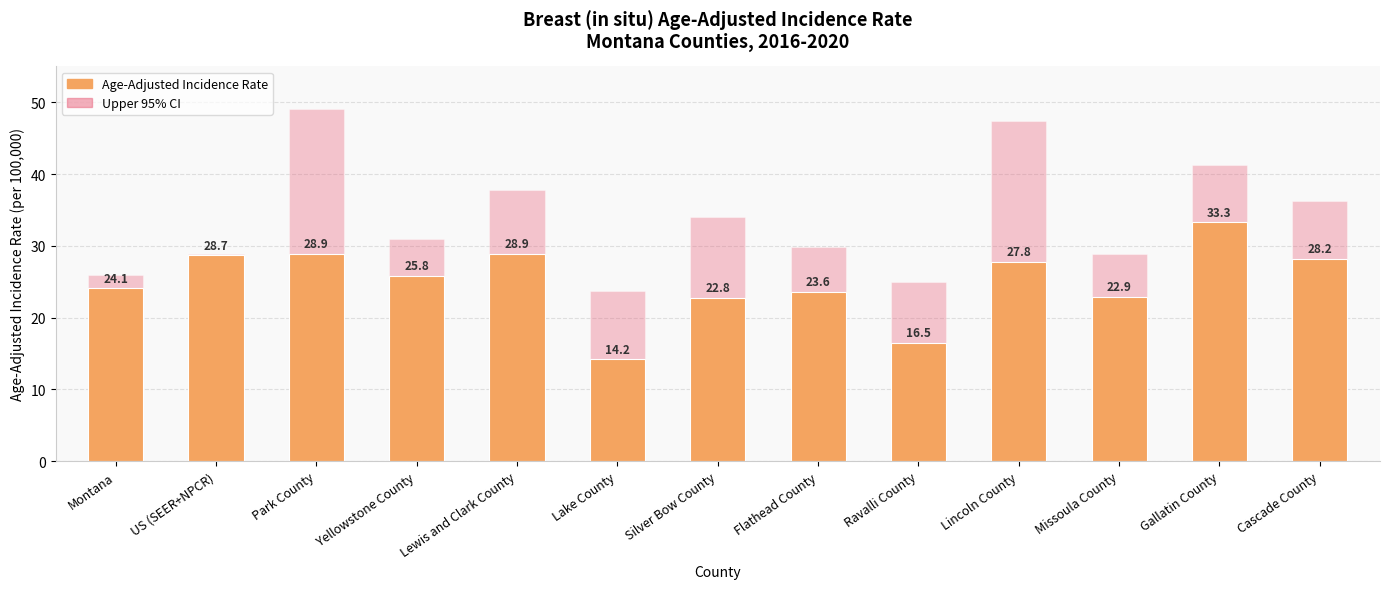

At which category is the sum across all series the highest?

Park County